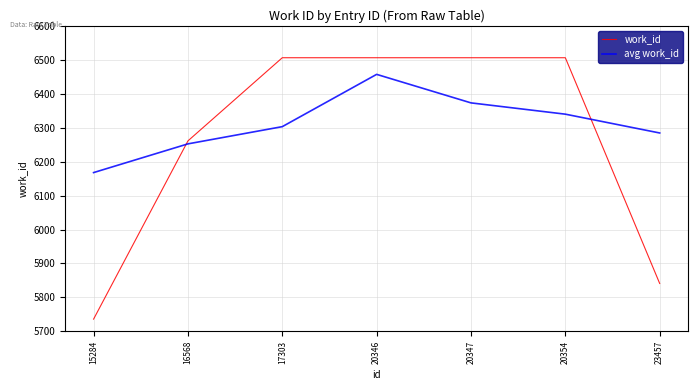

Rank the series by their average value, from lowest to highest.

work_id, avg work_id